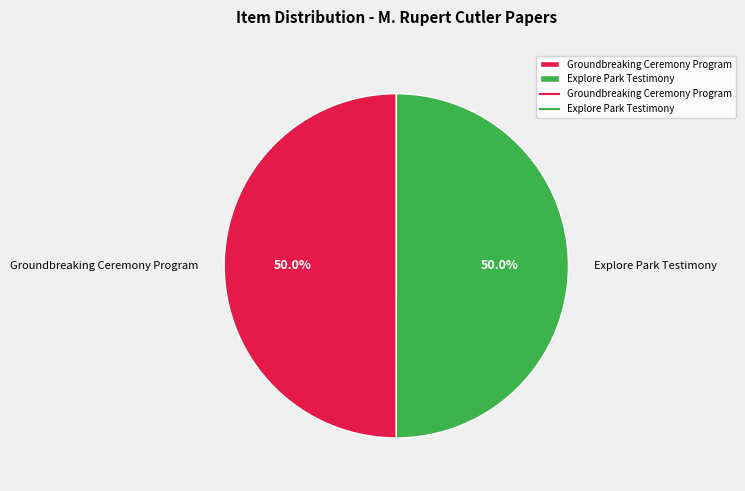

What percentage is the Explore Park Testimony slice, to the nearest percent?

50%